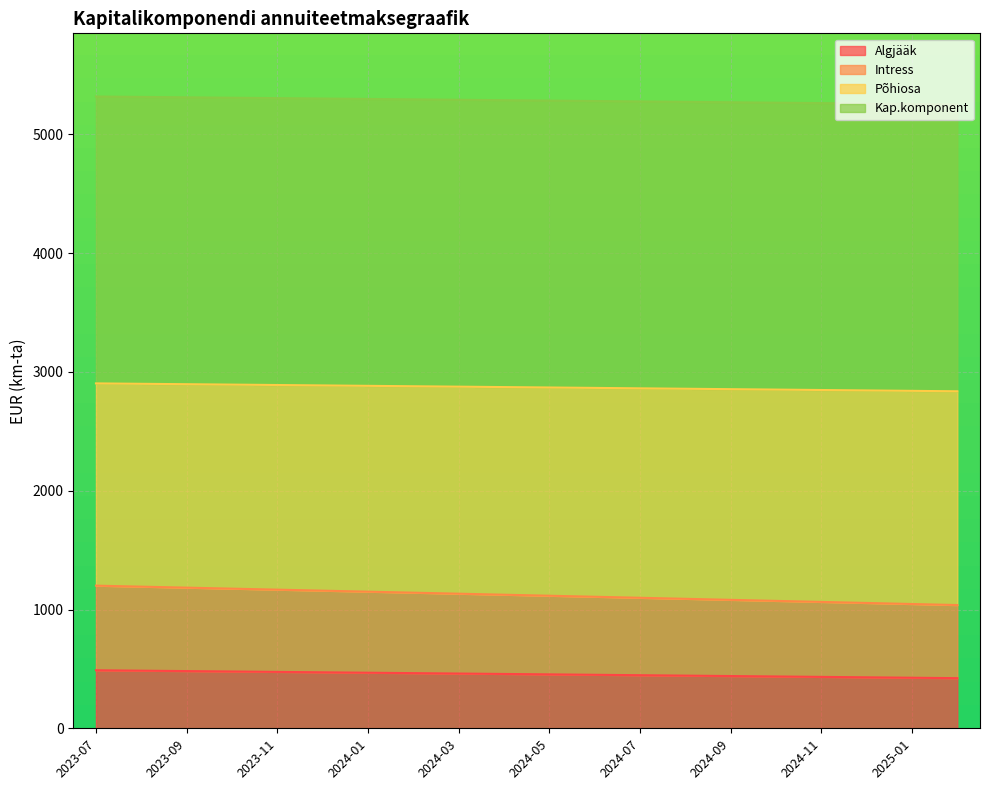

True or false: Põhiosa and Intress cross at least once.

False